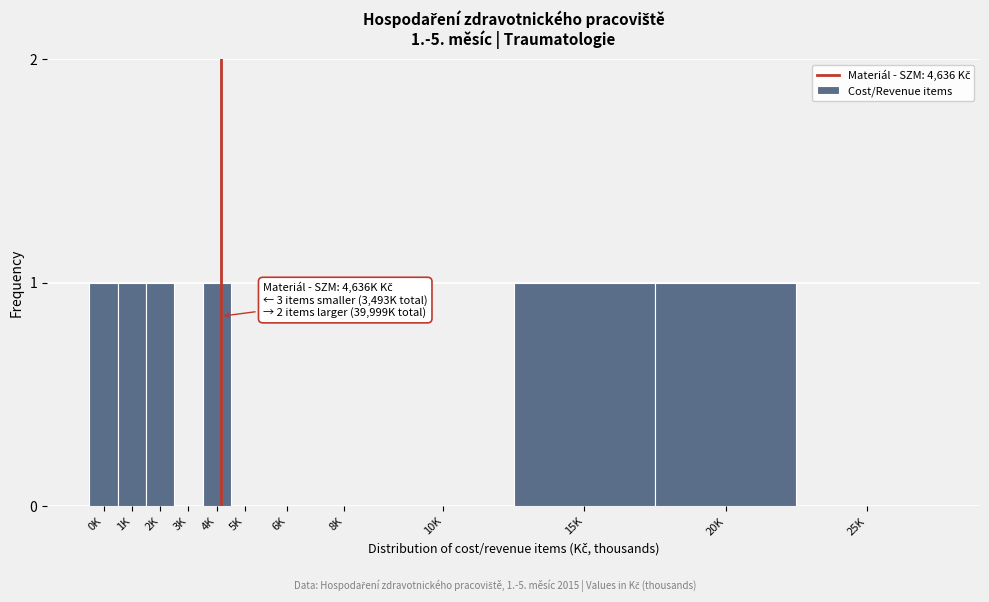

Reading right to left, what are all the values shown in this chart?

25K=0	20K=1	15K=1	10K=0	8K=0	6K=0	5K=0	4K=1	3K=0	2K=1	1K=1	0K=1